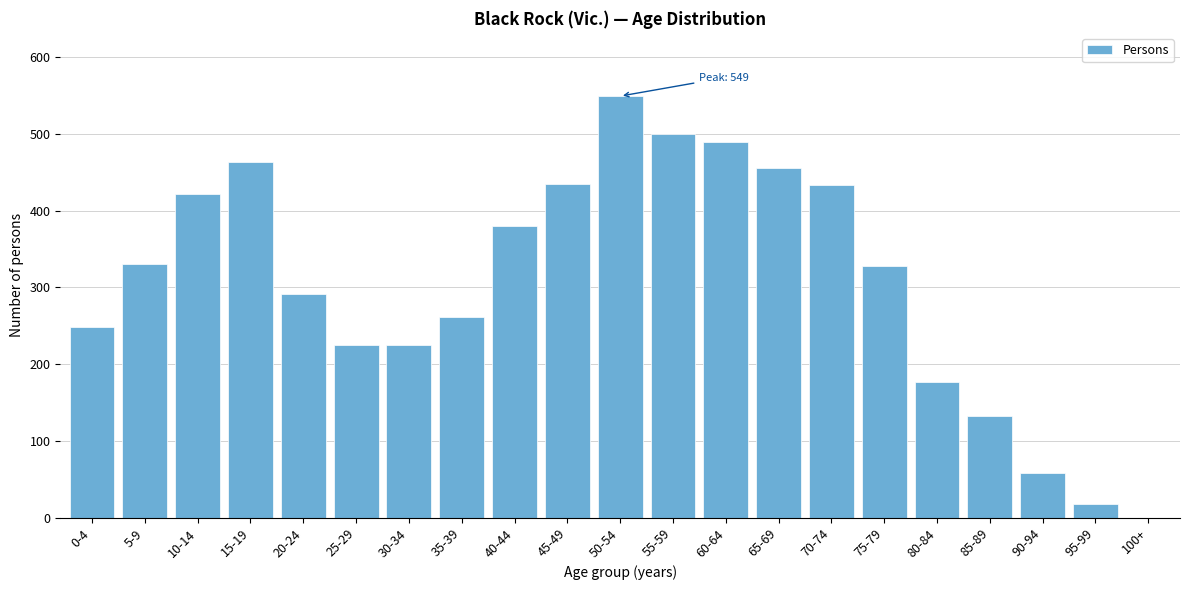

What is the sum of all values?

6424